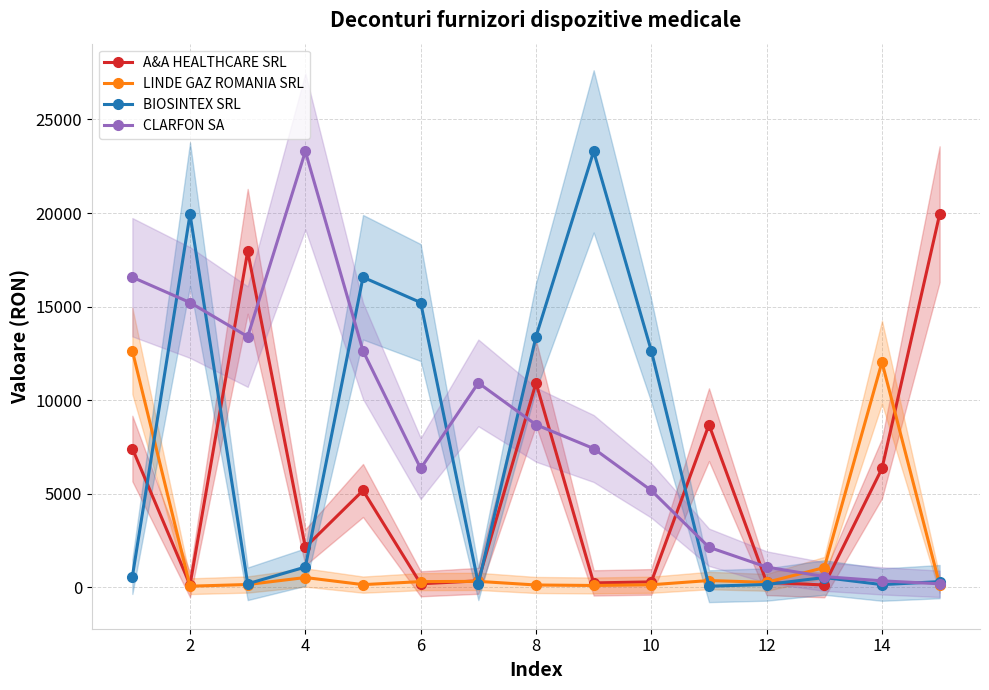

How many values in the CLARFON SA series are below 7418?

7